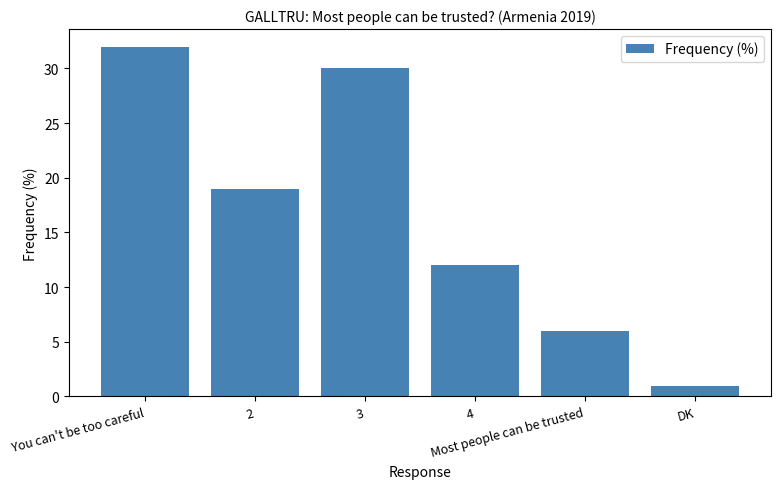

How many data points does each series have?

6